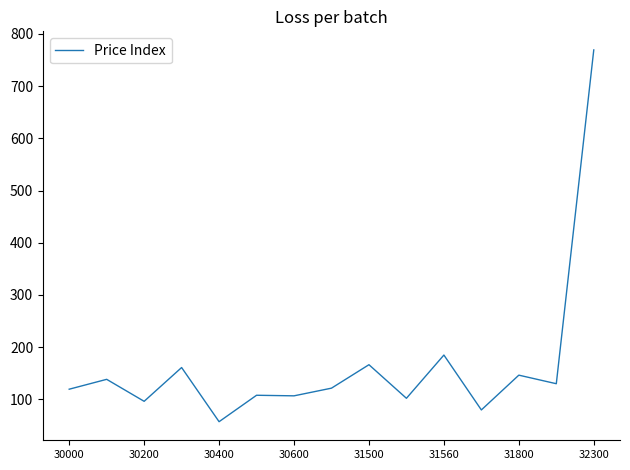

What is the greatest value displayed?

769.2